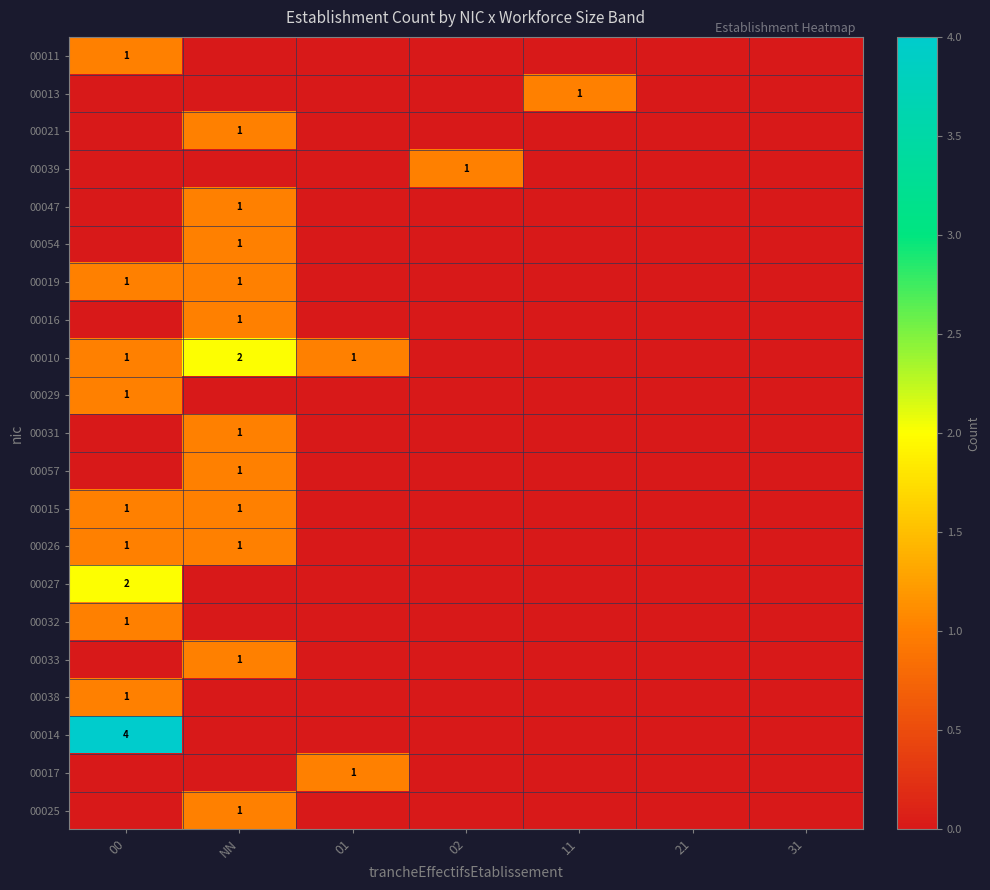

Is it true that 00014 equals 1 at 00?

False